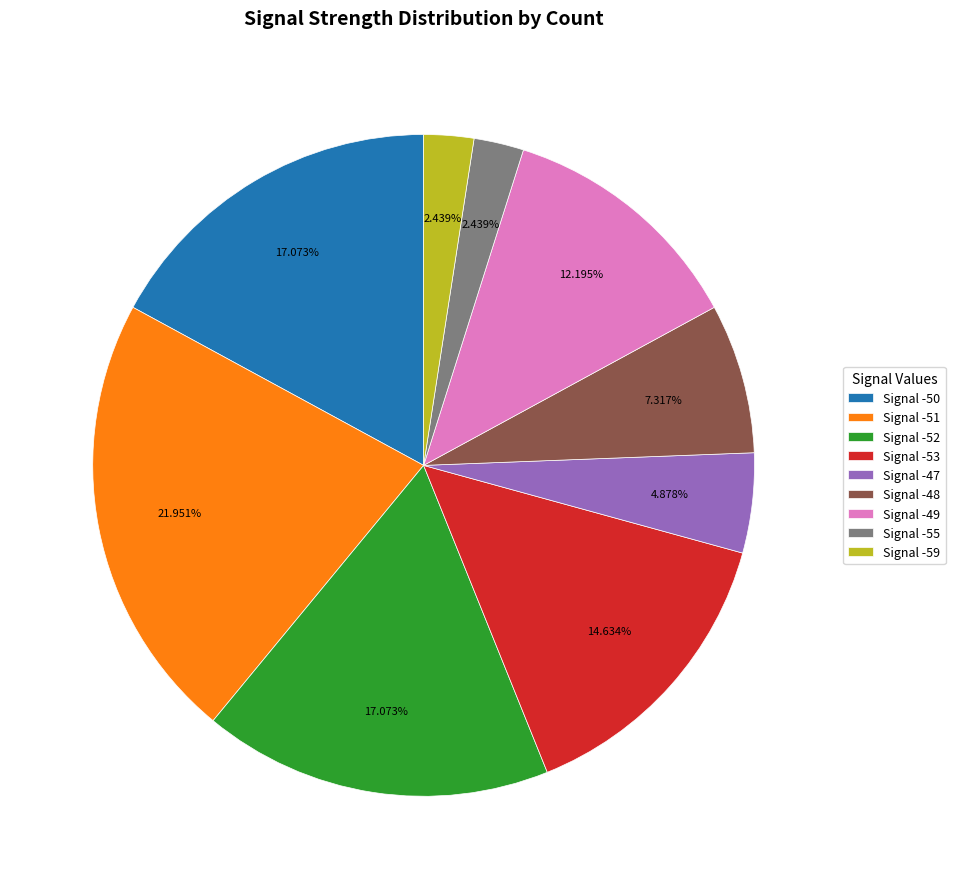

Which slice is the largest?

Signal -51